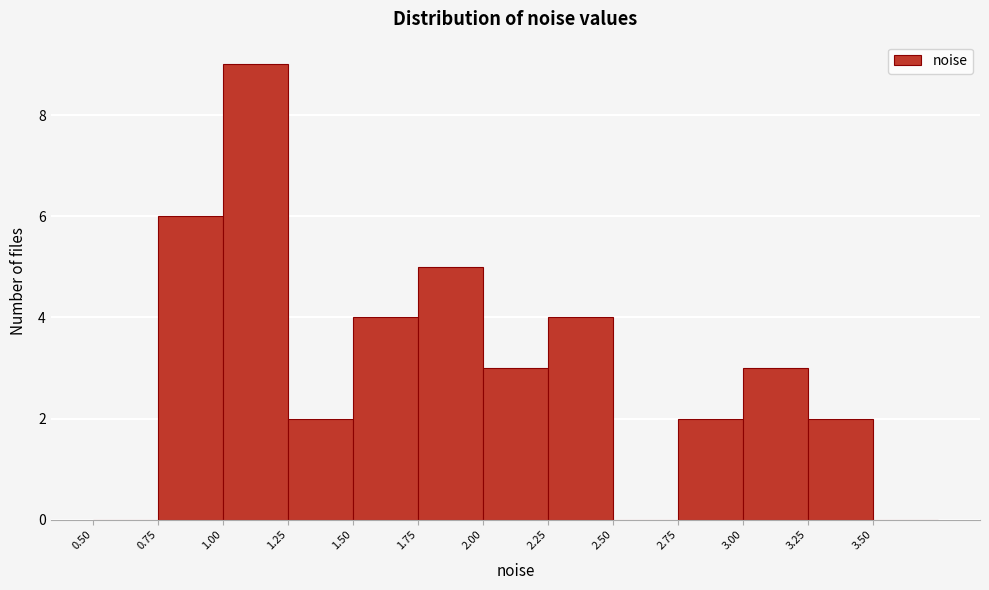

Reading left to right, list every bar in this chart as the range it spans on the x-axis followed by its height. The values are not printed on the chart, so give them approximately, as read against the axis.

0.50 to 0.75: 0
0.75 to 1.00: 6
1.00 to 1.25: 9
1.25 to 1.50: 2
1.50 to 1.75: 4
1.75 to 2.00: 5
2.00 to 2.25: 3
2.25 to 2.50: 4
2.50 to 2.75: 0
2.75 to 3.00: 2
3.00 to 3.25: 3
3.25 to 3.50: 2
3.50 to 3.75: 0